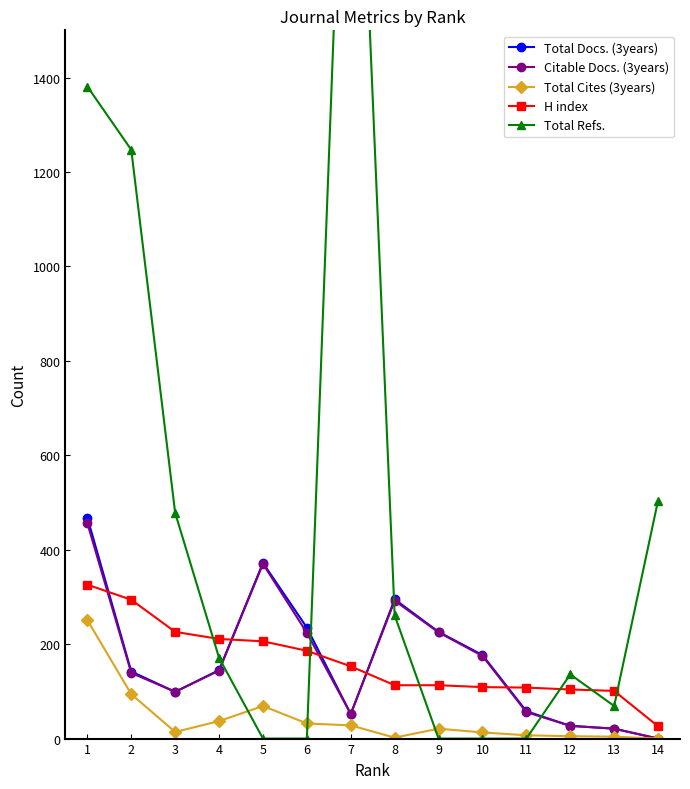

True or false: Total Docs. (3years) and Citable Docs. (3years) cross at least once.

False